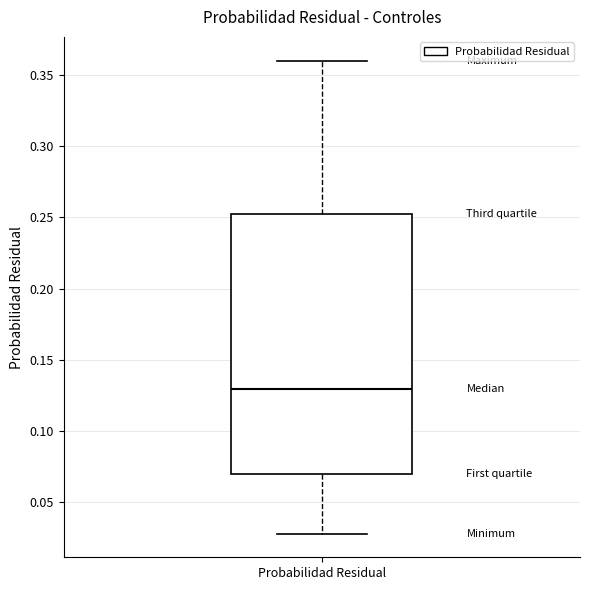

Transcribe this box plot: give where the median line is, the range the box spans, and where the two whiskers end, as read against the y-axis. The values are not printed on the chart, so give them approximately, as read against the axis.

median 0.13, box 0.07 to 0.25, whiskers 0.03 to 0.36